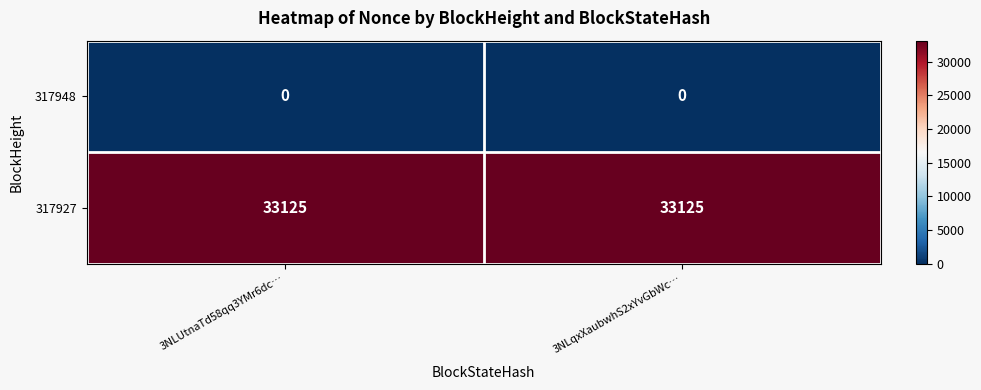

What is the average value of the 317927 series?

33125